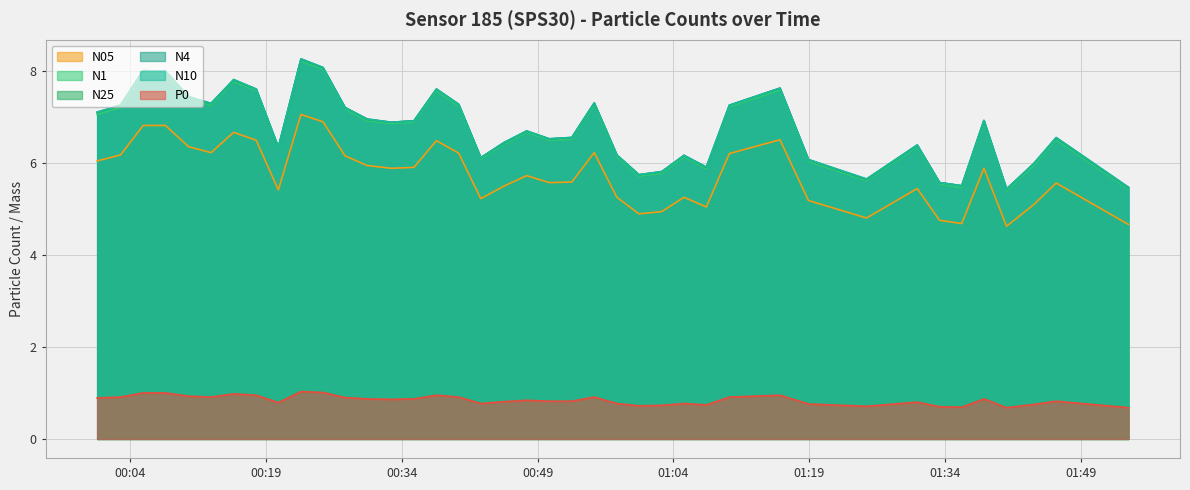

At how many categories does at least one series exceed 3?

40